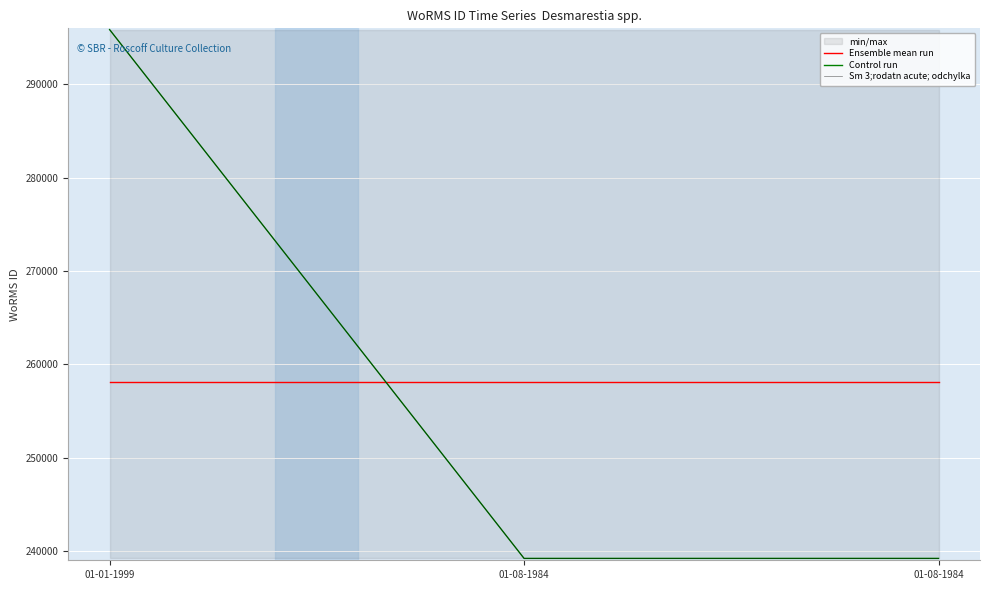

At 01-01-1999, list the series in order from largest to smallest.

Control run, Sm 3;rodatn acute; odchylka, Ensemble mean run